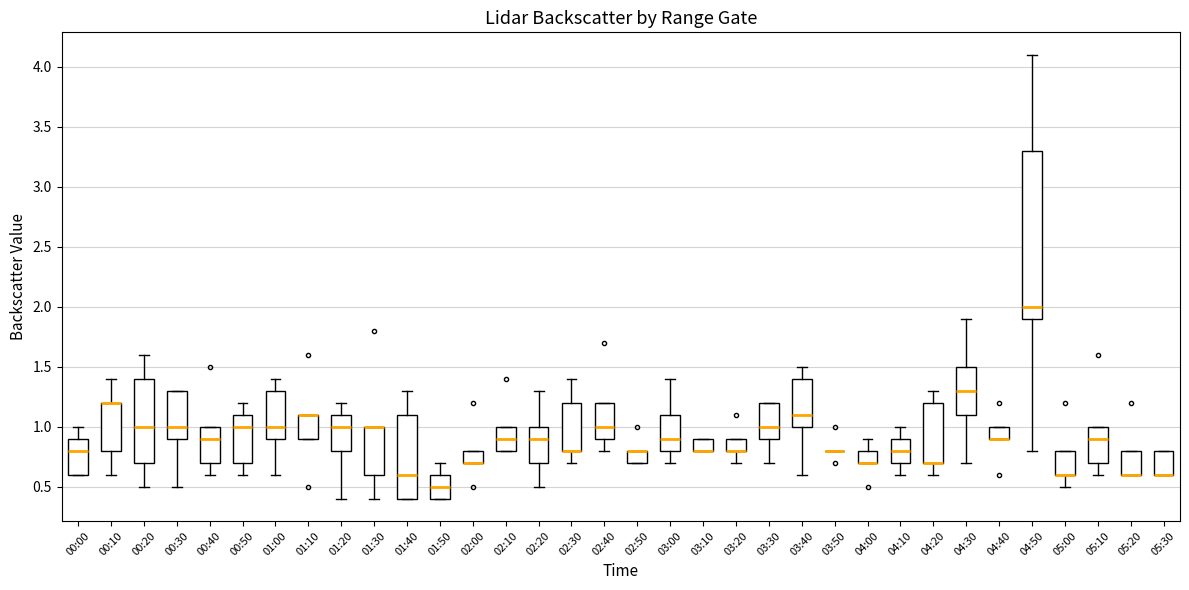

Reading left to right, read every box against the y-axis: the position of its median line, the range the box covers, and the ends of its whiskers. The values are not printed on the chart, so give them approximately, as read against the axis.

00:00: median 0.8, box 0.6 to 0.9, whiskers 0.6 to 1.0
00:10: median 1.2 (drawn on the box's upper edge), box 0.8 to 1.2, whiskers 0.6 to 1.4
00:20: median 1.0, box 0.7 to 1.4, whiskers 0.5 to 1.6
00:30: median 1.0, box 0.9 to 1.3, whiskers 0.5 to 1.3
00:40: median 0.9, box 0.7 to 1.0, whiskers 0.6 to 1.0
00:50: median 1.0, box 0.7 to 1.1, whiskers 0.6 to 1.2
01:00: median 1.0, box 0.9 to 1.3, whiskers 0.6 to 1.4
01:10: median 1.1 (drawn on the box's upper edge), box 0.9 to 1.1, whiskers 0.9 to 1.1
01:20: median 1.0, box 0.8 to 1.1, whiskers 0.4 to 1.2
01:30: median 1.0 (drawn on the box's upper edge), box 0.6 to 1.0, whiskers 0.4 to 1.0
01:40: median 0.6, box 0.4 to 1.1, whiskers 0.4 to 1.3
01:50: median 0.5, box 0.4 to 0.6, whiskers 0.4 to 0.7
02:00: median 0.7 (drawn on the box's lower edge), box 0.7 to 0.8, whiskers 0.7 to 0.8
02:10: median 0.9, box 0.8 to 1.0, whiskers 0.8 to 1.0
02:20: median 0.9, box 0.7 to 1.0, whiskers 0.5 to 1.3
02:30: median 0.8 (drawn on the box's lower edge), box 0.8 to 1.2, whiskers 0.7 to 1.4
02:40: median 1.0, box 0.9 to 1.2, whiskers 0.8 to 1.2
02:50: median 0.8 (drawn on the box's upper edge), box 0.7 to 0.8, whiskers 0.7 to 0.8
03:00: median 0.9, box 0.8 to 1.1, whiskers 0.7 to 1.4
03:10: median 0.8 (drawn on the box's lower edge), box 0.8 to 0.9, whiskers 0.8 to 0.9
03:20: median 0.8 (drawn on the box's lower edge), box 0.8 to 0.9, whiskers 0.7 to 0.9
03:30: median 1.0, box 0.9 to 1.2, whiskers 0.7 to 1.2
03:40: median 1.1, box 1.0 to 1.4, whiskers 0.6 to 1.5
03:50: box collapsed to a line at 0.8, whiskers 0.8 to 0.8
04:00: median 0.7 (drawn on the box's lower edge), box 0.7 to 0.8, whiskers 0.7 to 0.9
04:10: median 0.8, box 0.7 to 0.9, whiskers 0.6 to 1.0
04:20: median 0.7 (drawn on the box's lower edge), box 0.7 to 1.2, whiskers 0.6 to 1.3
04:30: median 1.3, box 1.1 to 1.5, whiskers 0.7 to 1.9
04:40: median 0.9 (drawn on the box's lower edge), box 0.9 to 1.0, whiskers 0.9 to 1.0
04:50: median 2.0, box 1.9 to 3.3, whiskers 0.8 to 4.1
05:00: median 0.6 (drawn on the box's lower edge), box 0.6 to 0.8, whiskers 0.5 to 0.8
05:10: median 0.9, box 0.7 to 1.0, whiskers 0.6 to 1.0
05:20: median 0.6 (drawn on the box's lower edge), box 0.6 to 0.8, whiskers 0.6 to 0.8
05:30: median 0.6 (drawn on the box's lower edge), box 0.6 to 0.8, whiskers 0.6 to 0.8